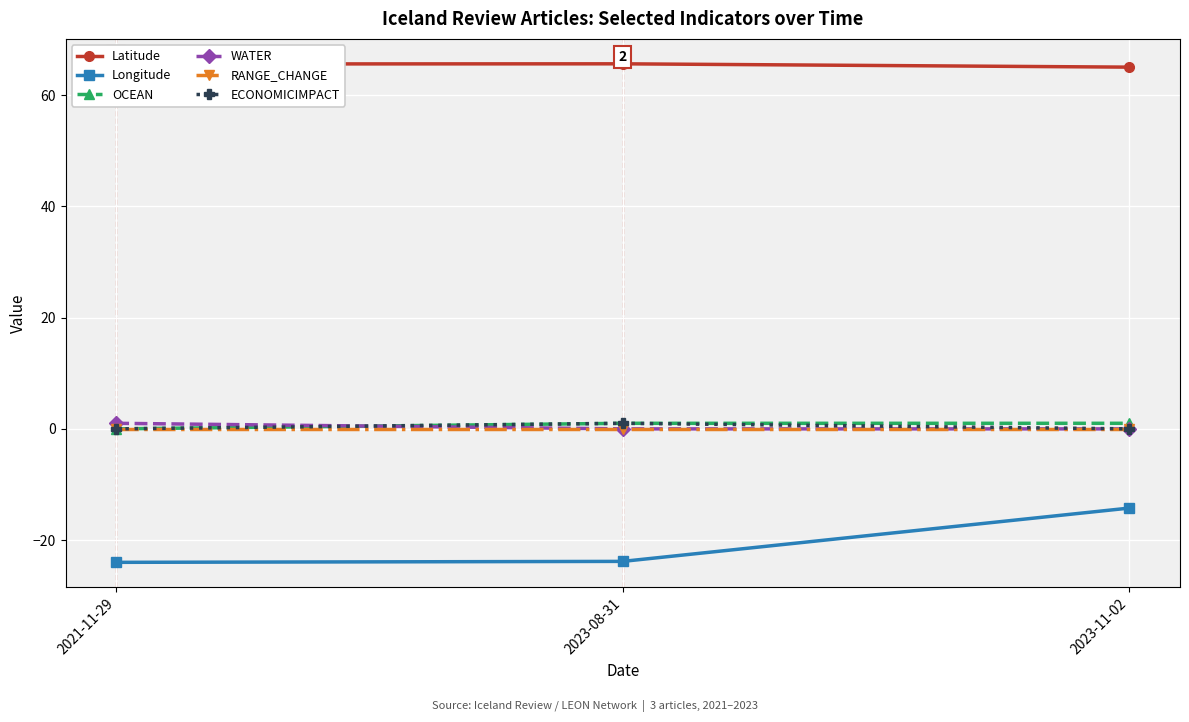

Does the chart have visible grid lines?

Yes